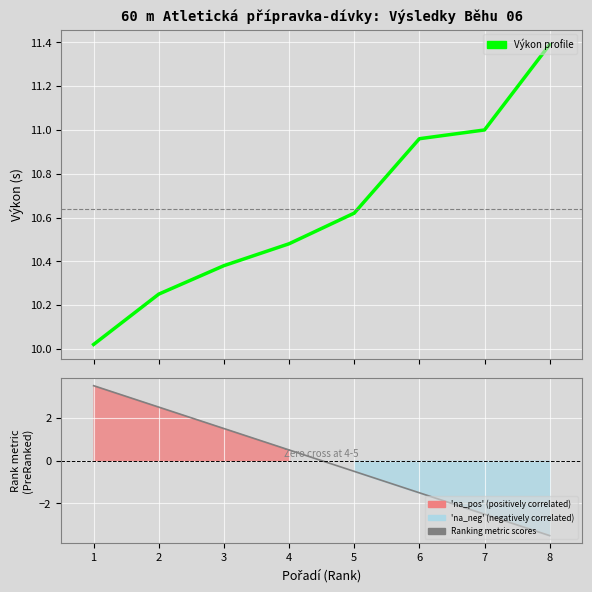

Rank the series at 3 from lowest to highest value.

Ranking metric scores, Výkon profile